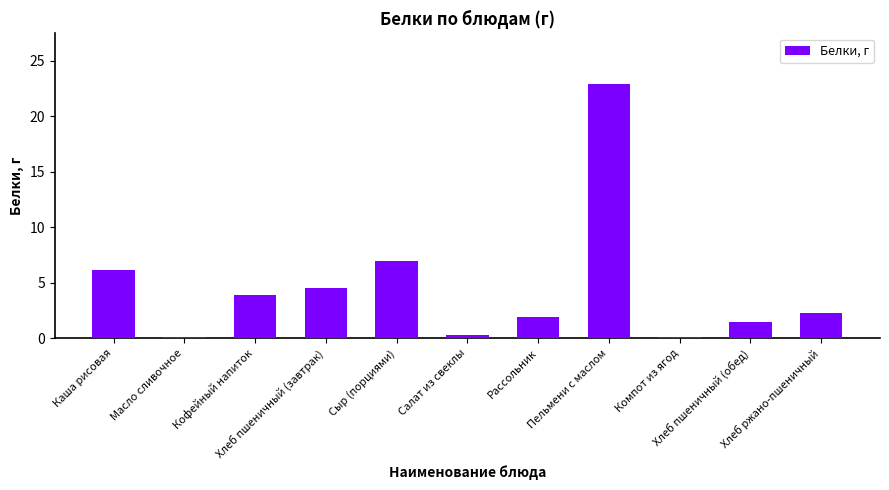

Reading right to left, what are all the values shown in this chart?

2.2	1.5	0.1	22.9	1.9	0.3	7.0	4.5	3.9	0.1	6.1